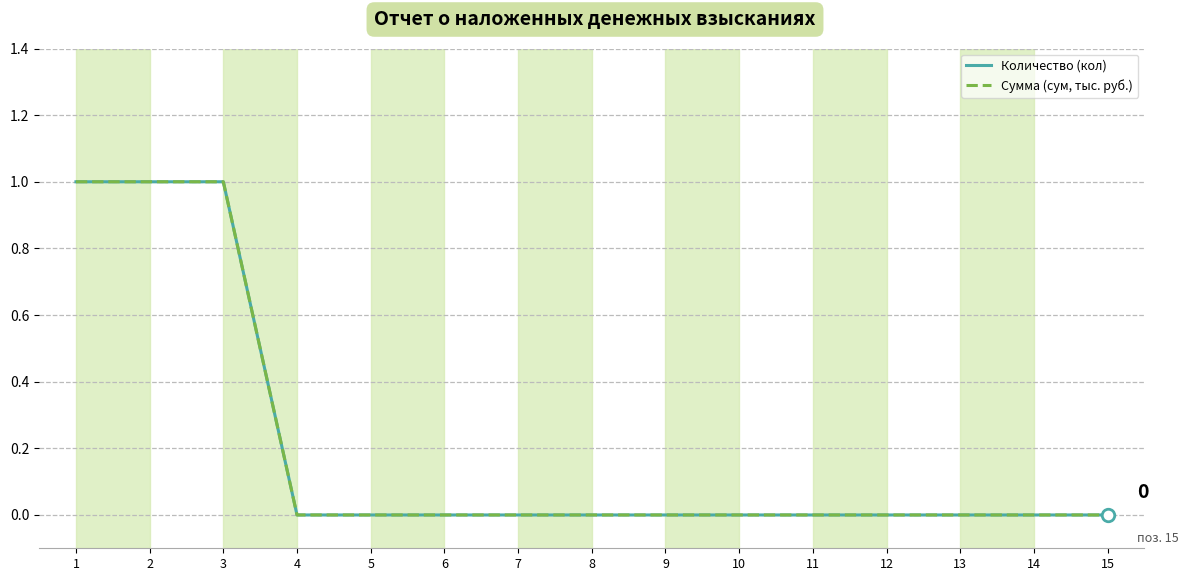

True or false: Сумма (сум, тыс. руб.) and Количество (кол) intersect in this chart.

False